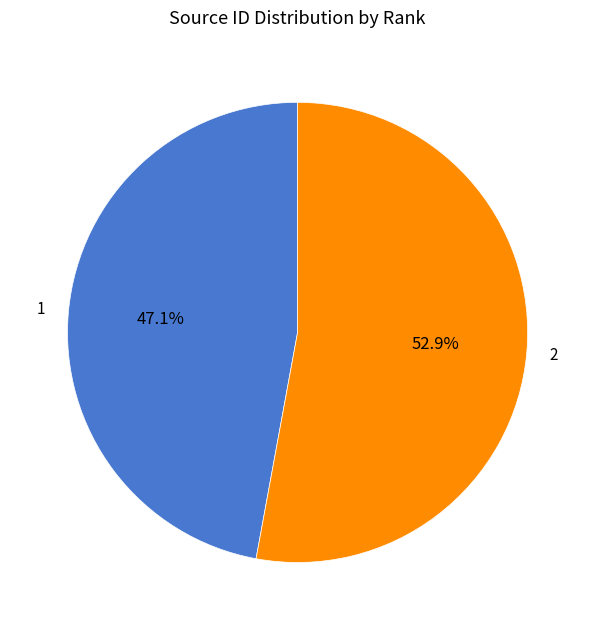

Rank the categories by value from lowest to highest.

1, 2